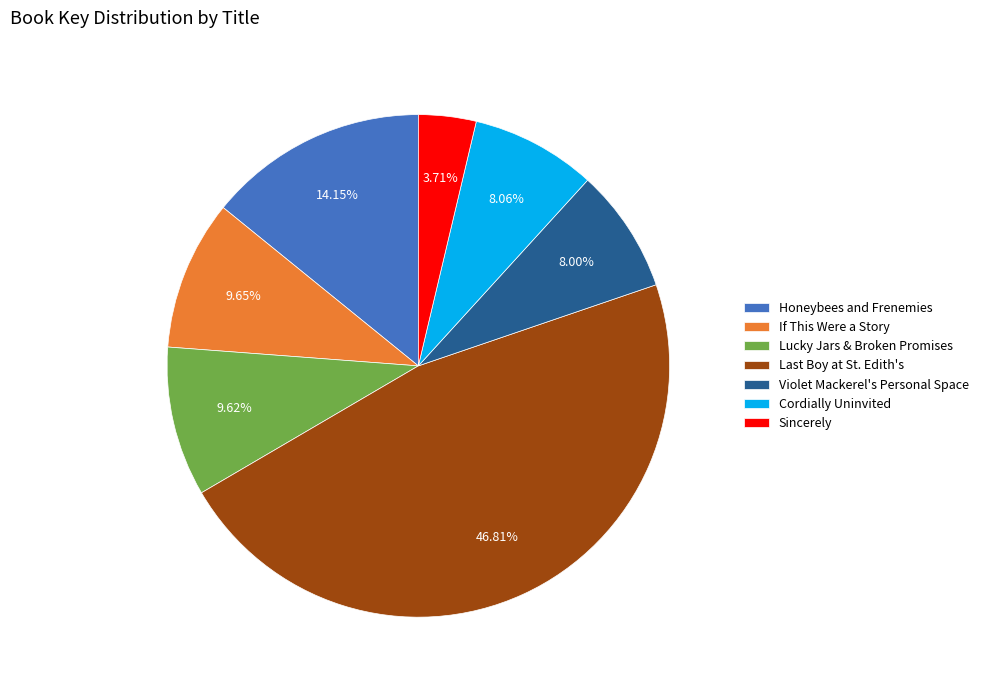

How many segments does this pie chart have?

7